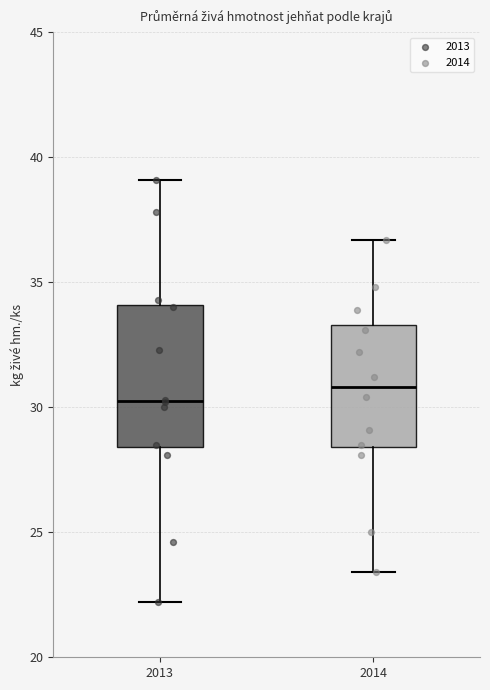

Which box is the tallest, from its lower edge to its upper edge?

2013